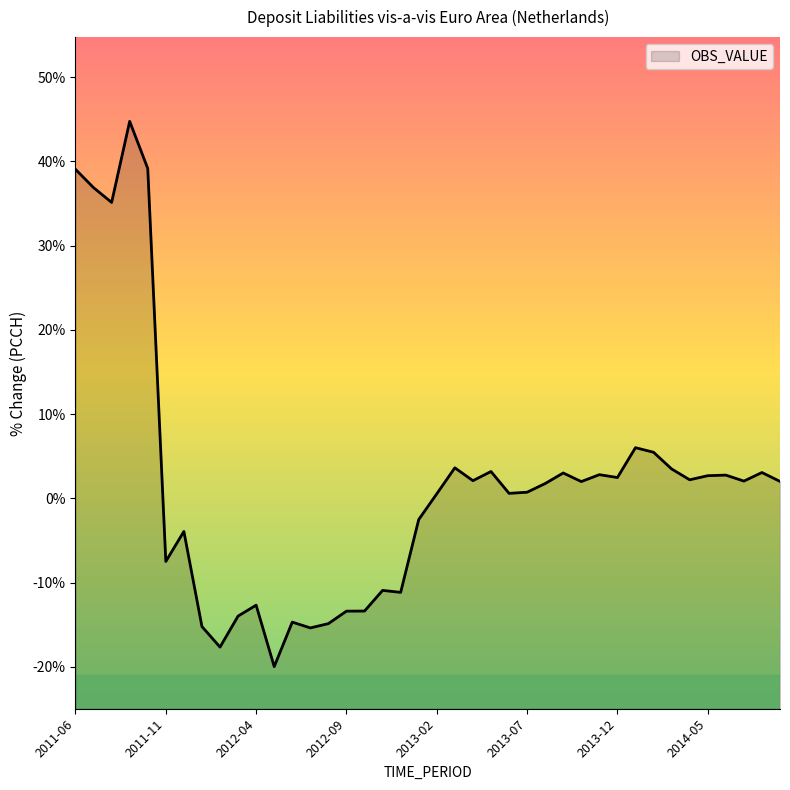

Which category has the highest value across all series?

2011-09